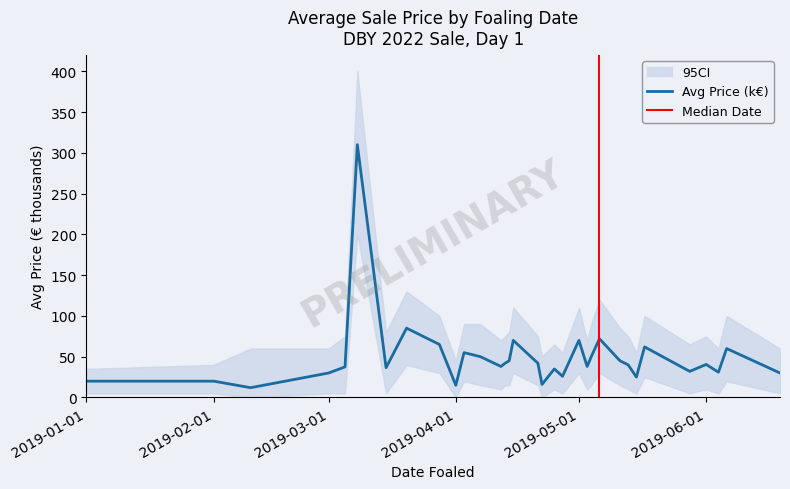

Reading left to right, extract all data points from this chart.

20.0	20.0	12.0	30.0	37.5	310.0	36.5	85.0	65.0	15.0	55.0	50.0	38.0	42.0	45.0	70.0	42.0	16.0	35.0	26.0	70.0	38.0	50.0	72.0	45.0	40.0	25.0	62.0	32.0	40.5	31.0	60.0	30.0